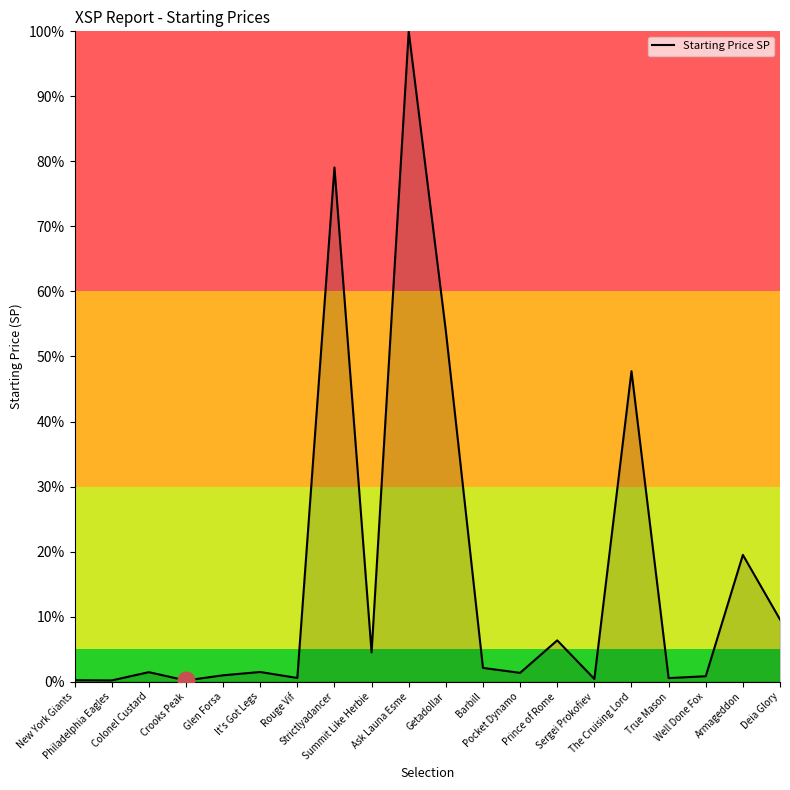

At which category does the data reach its first local peak?

Colonel Custard